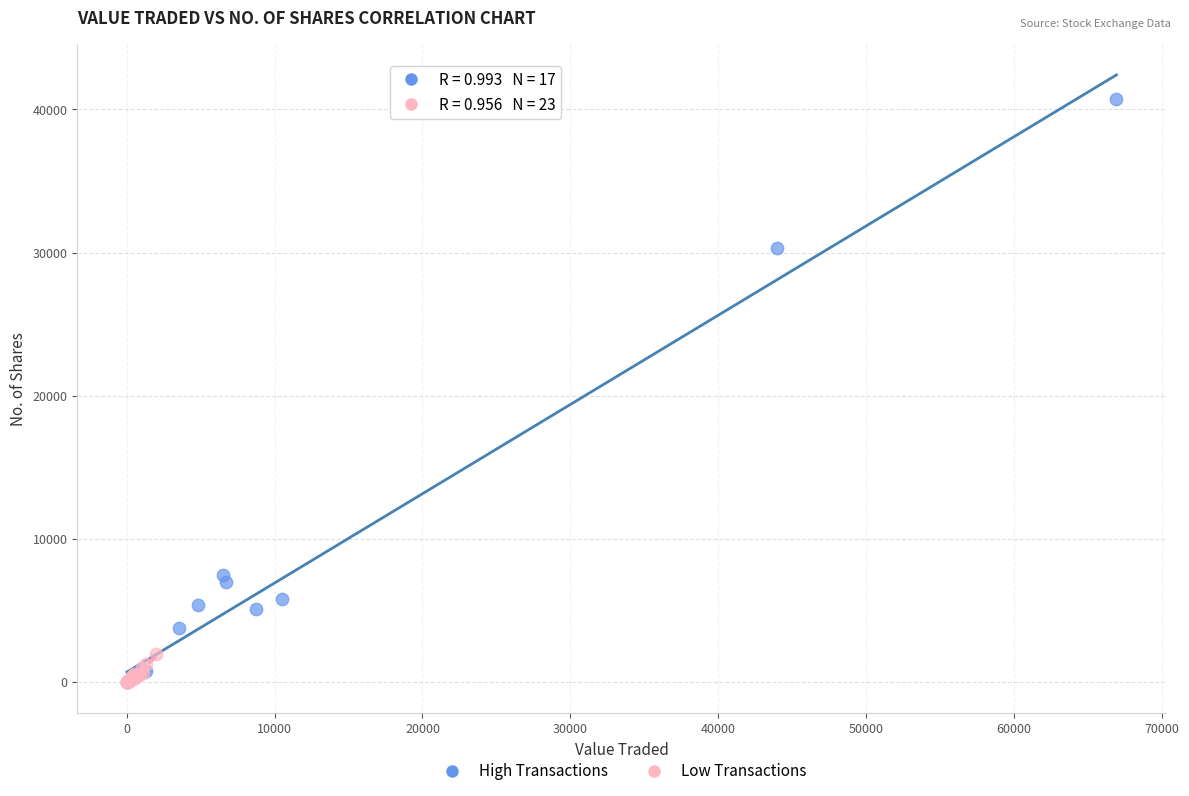

Which series reaches the maximum Y coordinate?

High Transactions